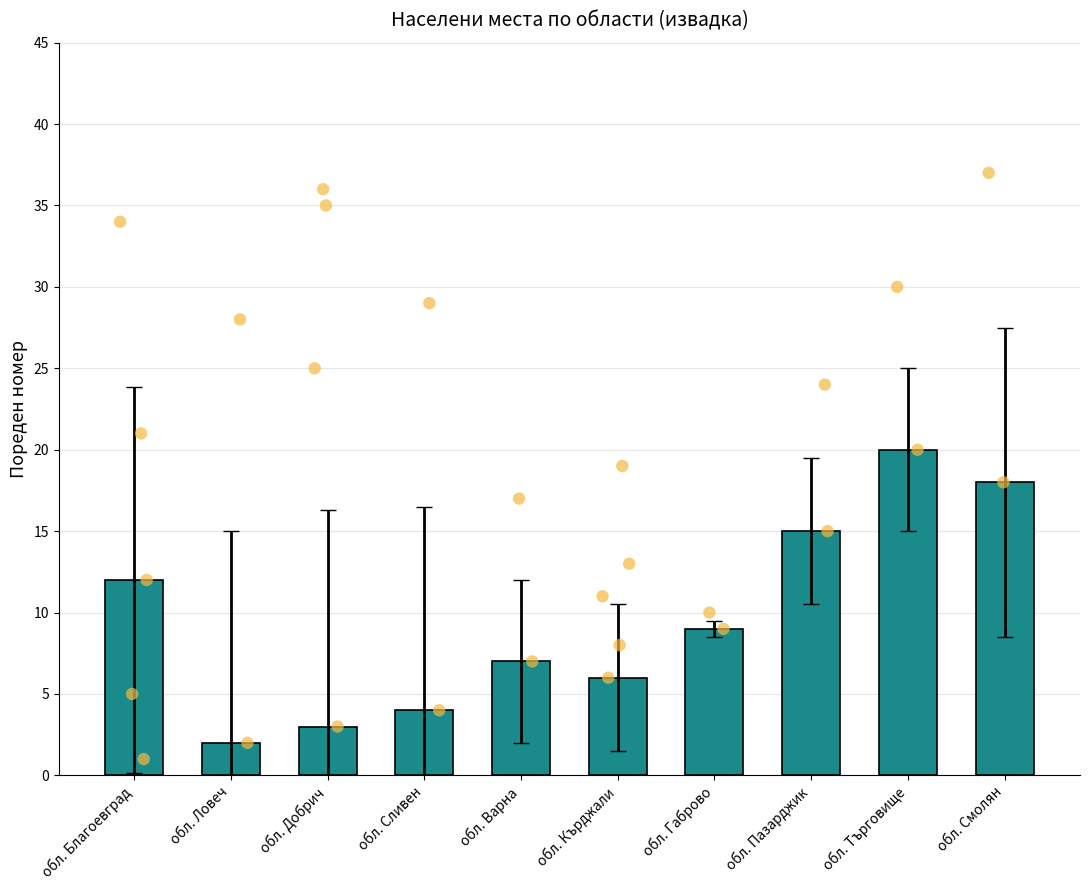

What is the change in value from обл. Варна to обл. Пазарджик?

+8